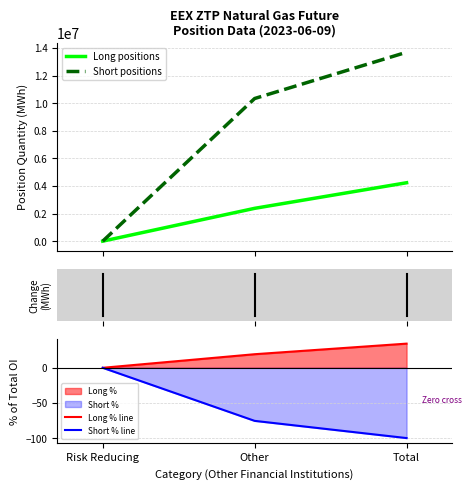

Reading left to right, extract all data points from this chart.

Long positions: Risk Reducing=0.0	Other=2378210.0	Total=4232570.0
Short positions: Risk Reducing=0.0	Other=10337040.0	Total=13689825.0
Long % line: Risk Reducing=0.0	Other=19.3	Total=34.4
Short % line: Risk Reducing=-0.0	Other=-75.5	Total=-100.0